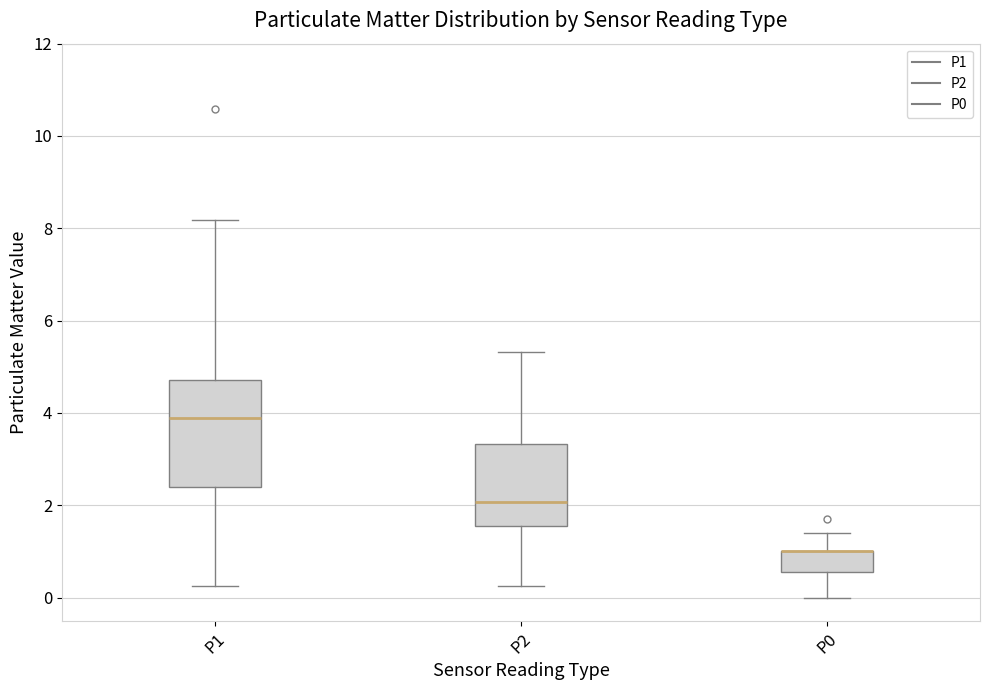

Reading left to right, transcribe this box plot: for each box, give where its median line is, the range the box spans, and where its two whiskers end, as read against the y-axis. The values are not printed on the chart, so give them approximately, as read against the axis.

P1: median 3.8, box 2.4 to 4.8, whiskers 0.2 to 8.2
P2: median 2.0, box 1.6 to 3.4, whiskers 0.2 to 5.4
P0: median 1.0 (drawn on the box's upper edge), box 0.6 to 1.0, whiskers 0.0 to 1.4